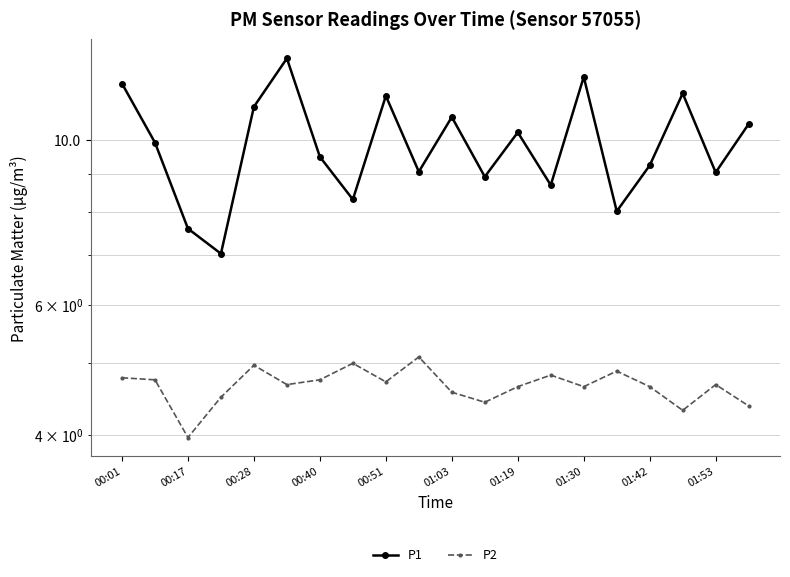

What are all the series names shown in the legend?

P1, P2